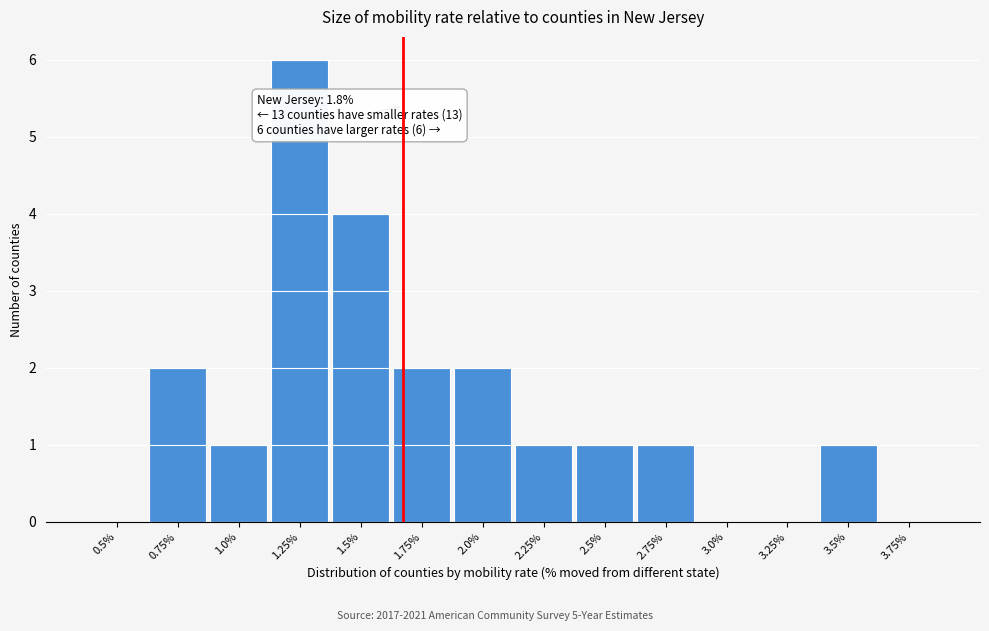

Reading left to right, transcribe all the data shown in this chart.

0.5%=0	0.75%=2	1.0%=1	1.25%=6	1.5%=4	1.75%=2	2.0%=2	2.25%=1	2.5%=1	2.75%=1	3.0%=0	3.25%=0	3.5%=1	3.75%=0